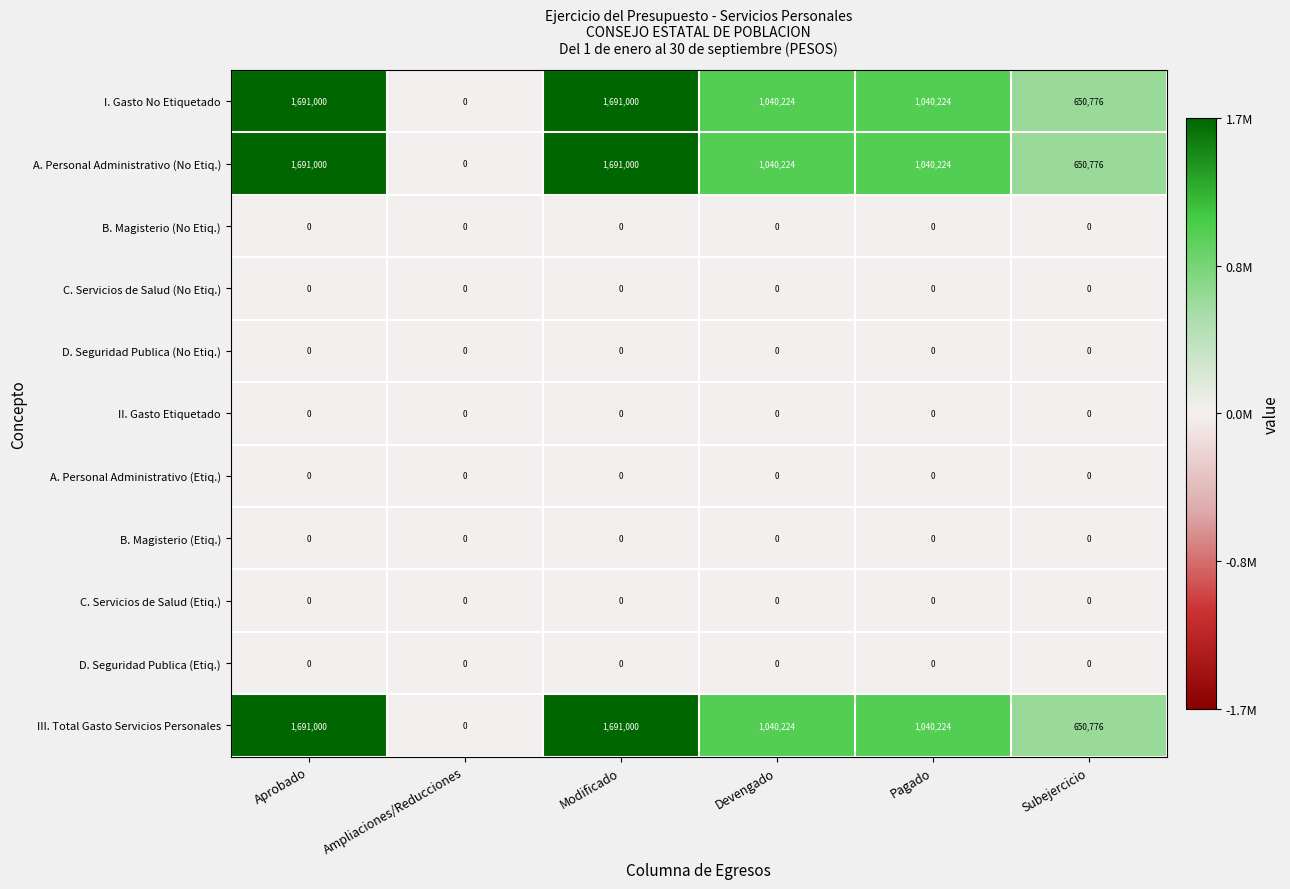

The III. Total Gasto Servicios Personales series shows 650776 at Subejercicio. True or false?

True